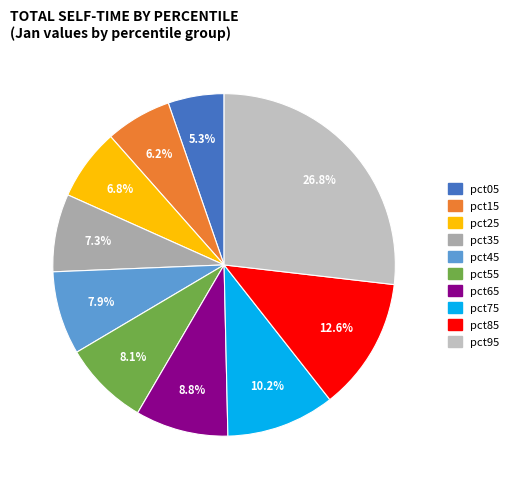

To the nearest percent, what portion does pct35 represent?

7%